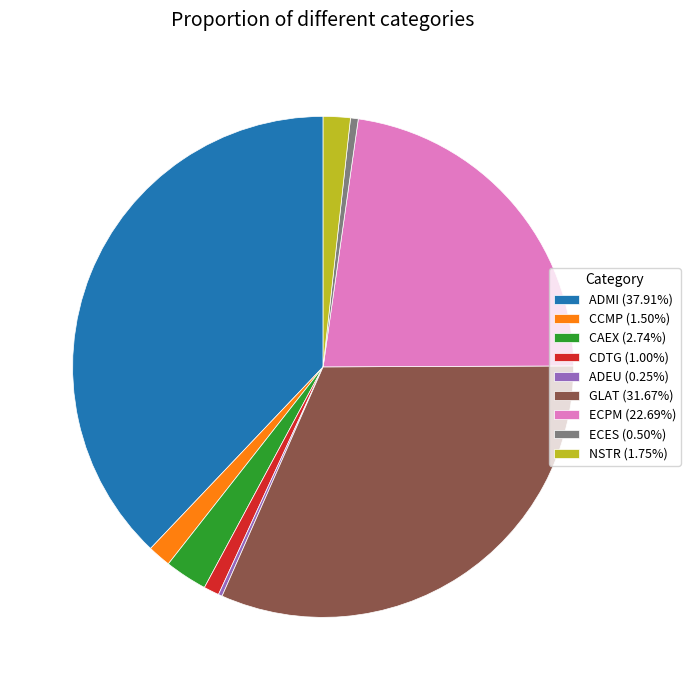

Is the sum of ECES (0.50%) and CAEX (2.74%) greater than half?

No